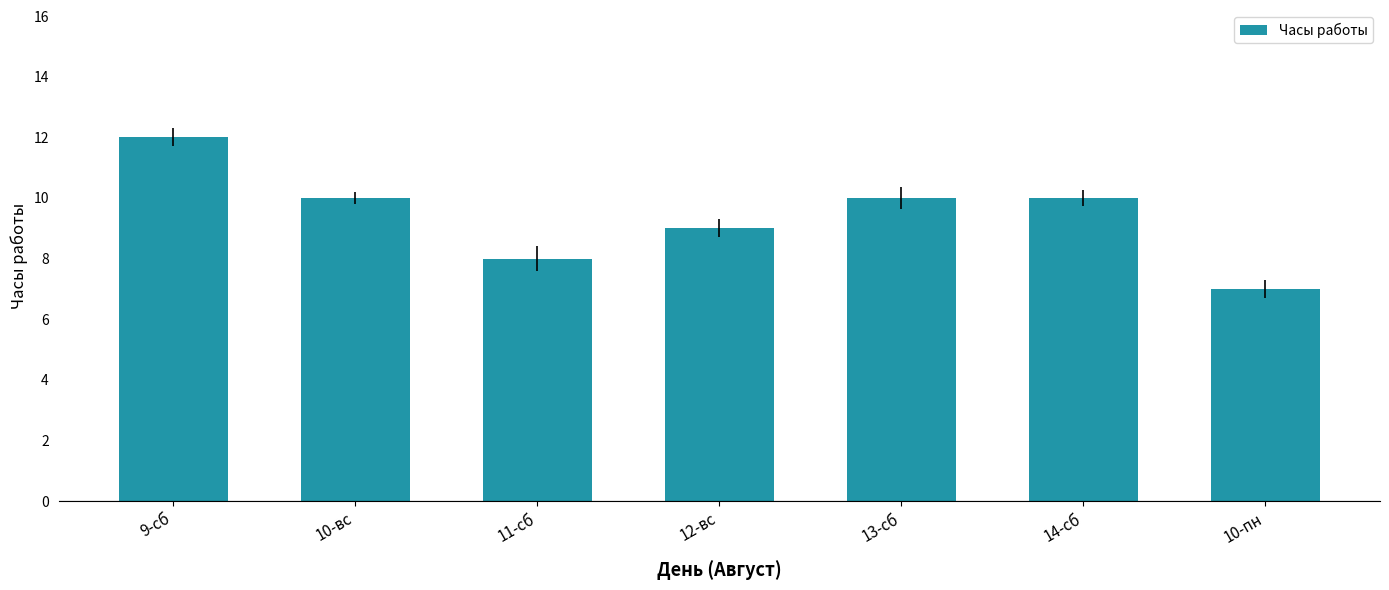

At which label does the data first exceed 10?

9-сб